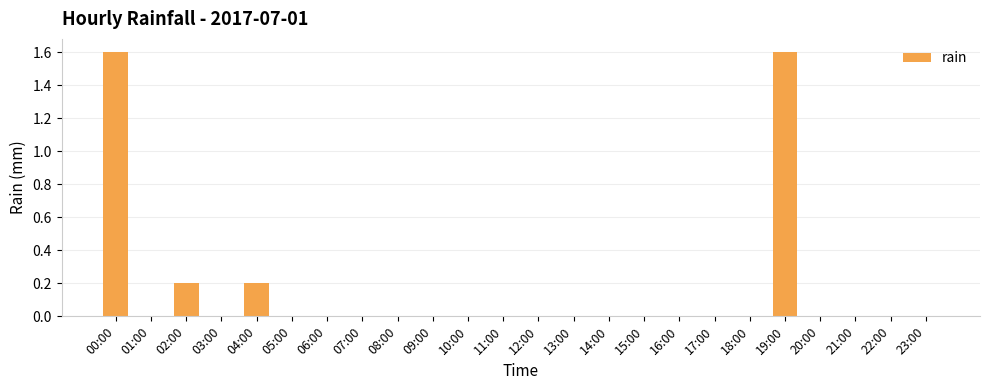

True or false: the data shows -0.8 at 03:00.

False